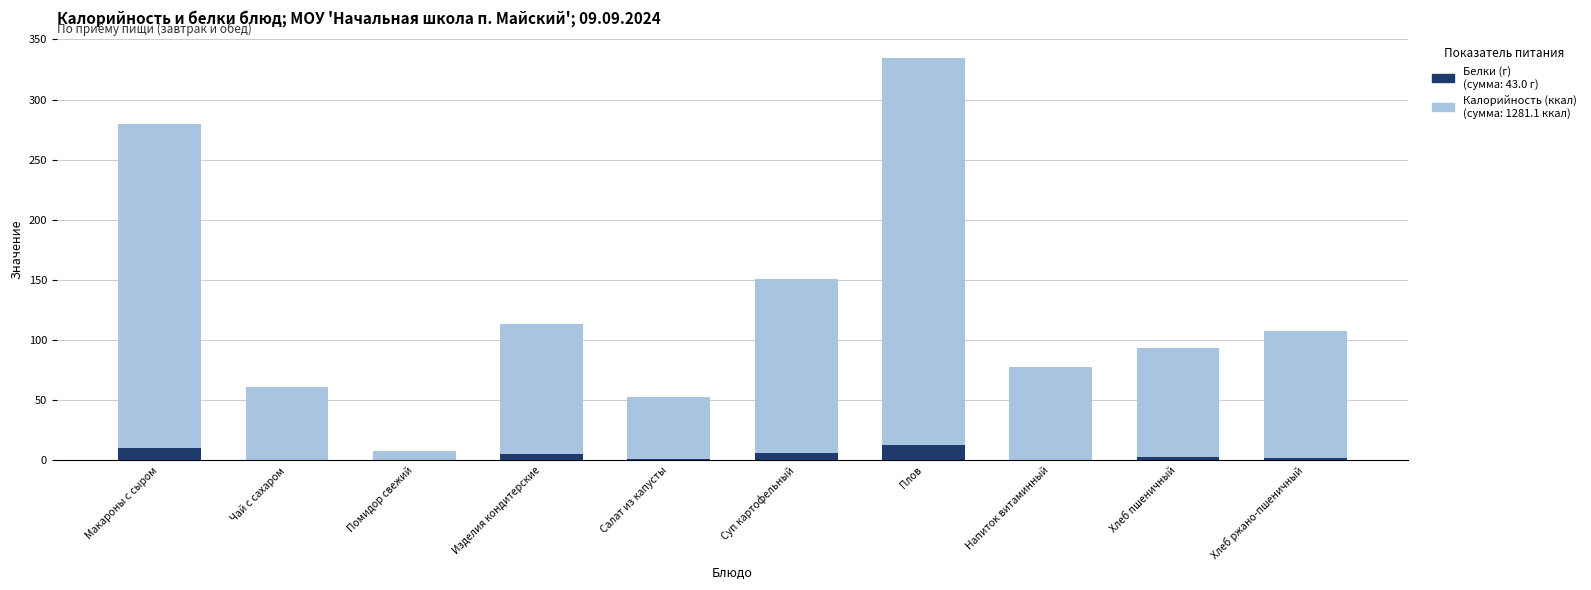

How many bars are there in each group?

2